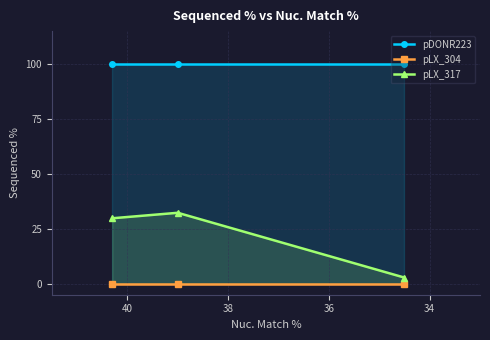

At how many categories does at least one series exceed 80?

3